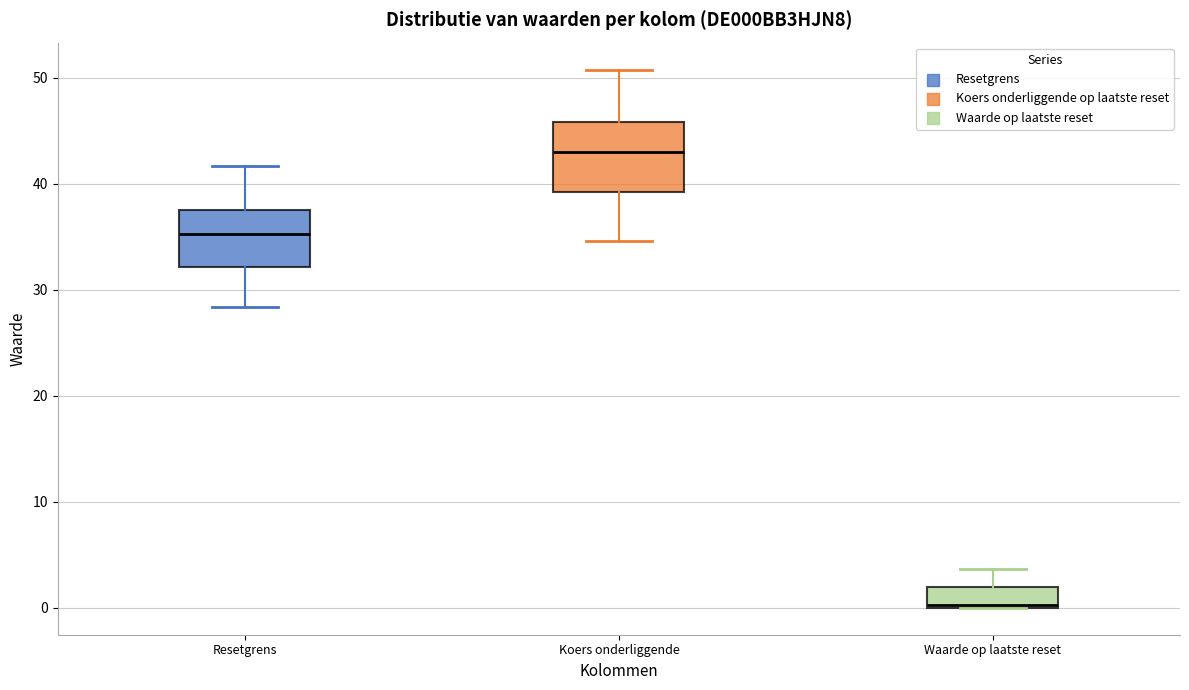

Reading left to right, read every box against the y-axis: the position of its median line, the range the box covers, and the ends of its whiskers. The values are not printed on the chart, so give them approximately, as read against the axis.

Resetgrens: median 35, box 32 to 38, whiskers 28 to 42
Koers onderliggende: median 43, box 39 to 46, whiskers 35 to 51
Waarde op laatste reset: median 0, box 0 to 2, whiskers 0 to 4